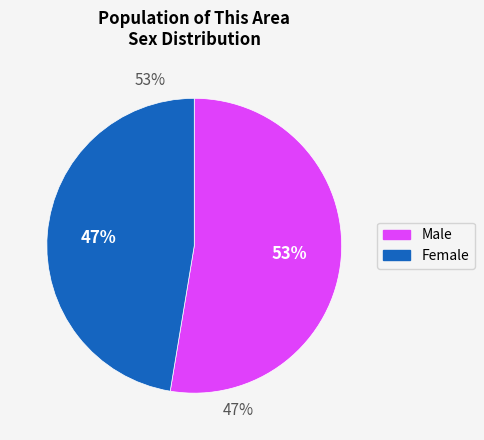

Which category has the biggest portion of the pie?

Male